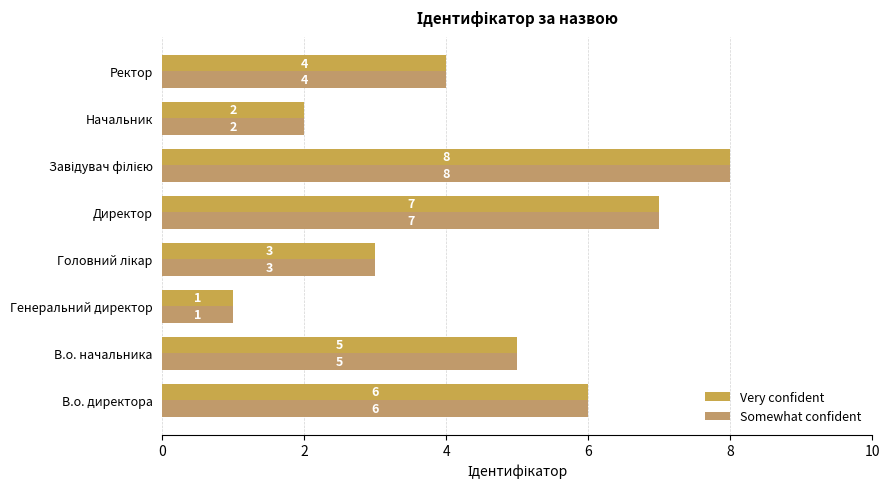

At how many categories does at least one series exceed 2?

6